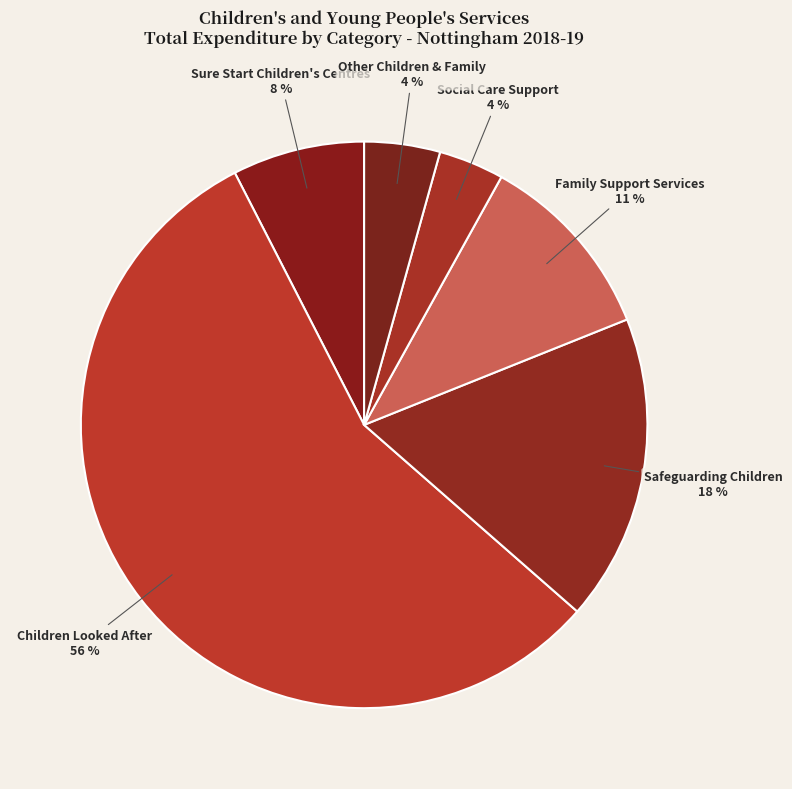

Which category has the biggest portion of the pie?

Children Looked After